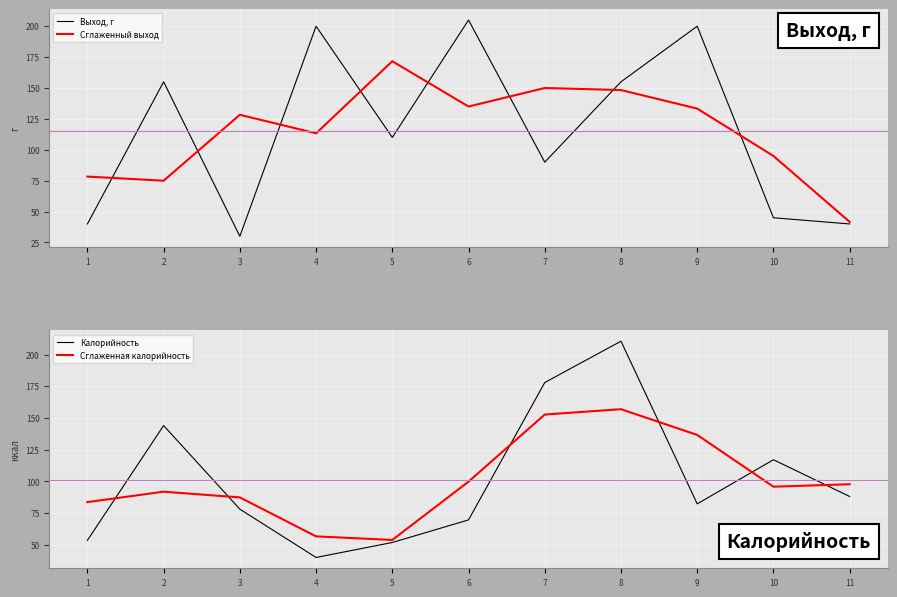

Does the chart display data point markers on the line(s)?

No